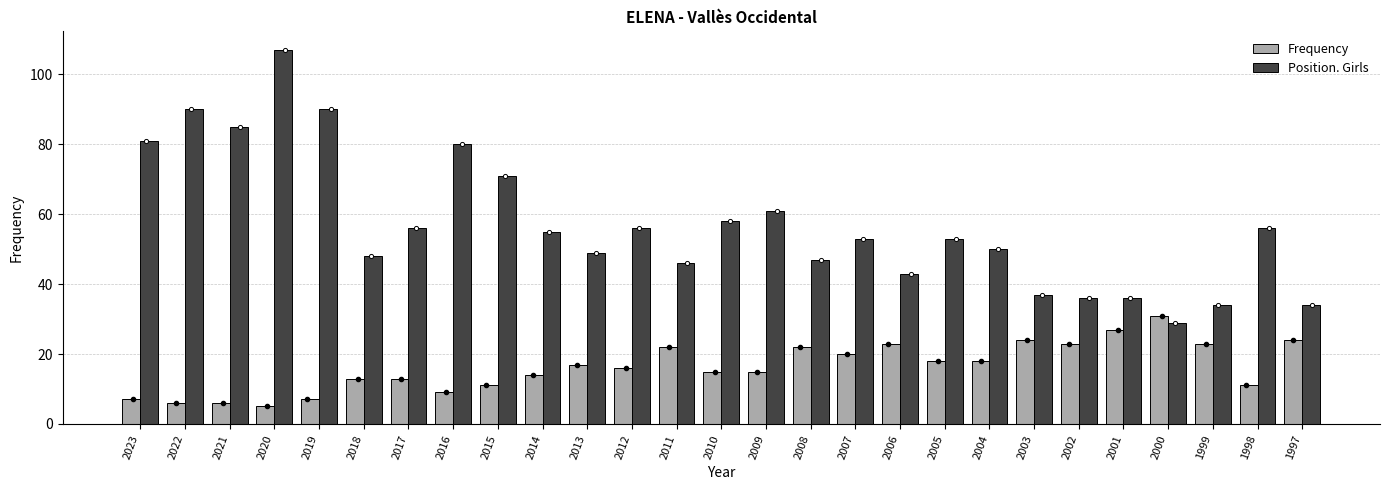

At how many categories does at least one series exceed 29?

27